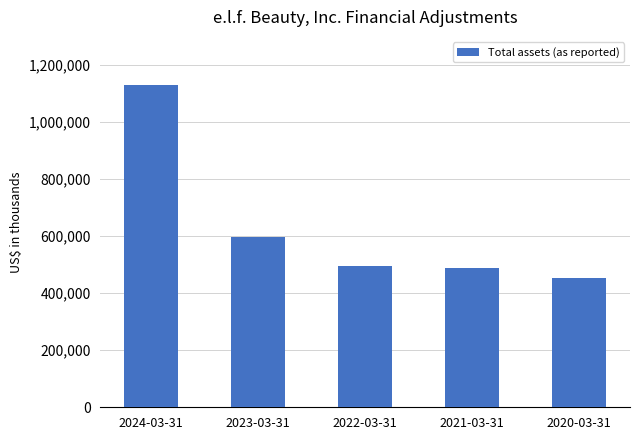

What value does the data have at 2022-03-31?

494632